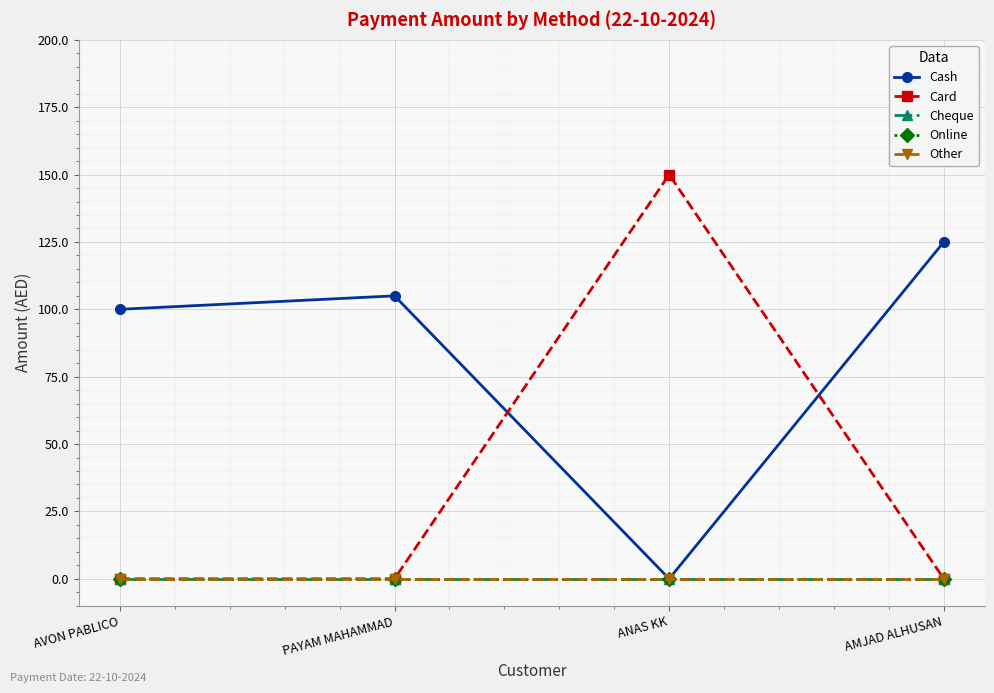

Reading right to left, list all the values displayed in this chart.

Cash: AMJAD ALHUSAN=125	ANAS KK=0	PAYAM MAHAMMAD=105	AVON PABLICO=100
Card: AMJAD ALHUSAN=0	ANAS KK=150	PAYAM MAHAMMAD=0	AVON PABLICO=0
Cheque: AMJAD ALHUSAN=0	ANAS KK=0	PAYAM MAHAMMAD=0	AVON PABLICO=0
Online: AMJAD ALHUSAN=0	ANAS KK=0	PAYAM MAHAMMAD=0	AVON PABLICO=0
Other: AMJAD ALHUSAN=0	ANAS KK=0	PAYAM MAHAMMAD=0	AVON PABLICO=0